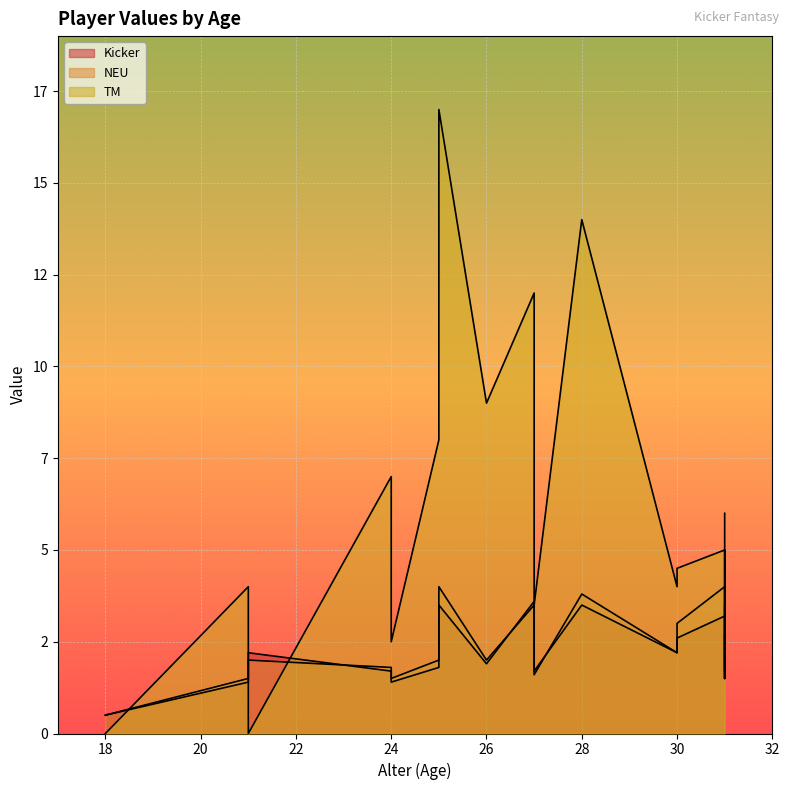

Where is the first local minimum for TM?

24